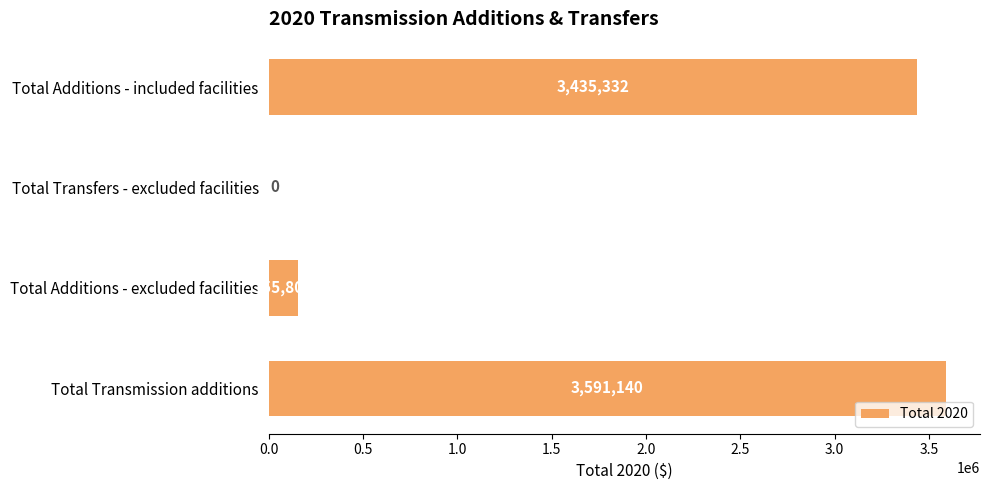

What is the greatest value displayed?

3591140.2